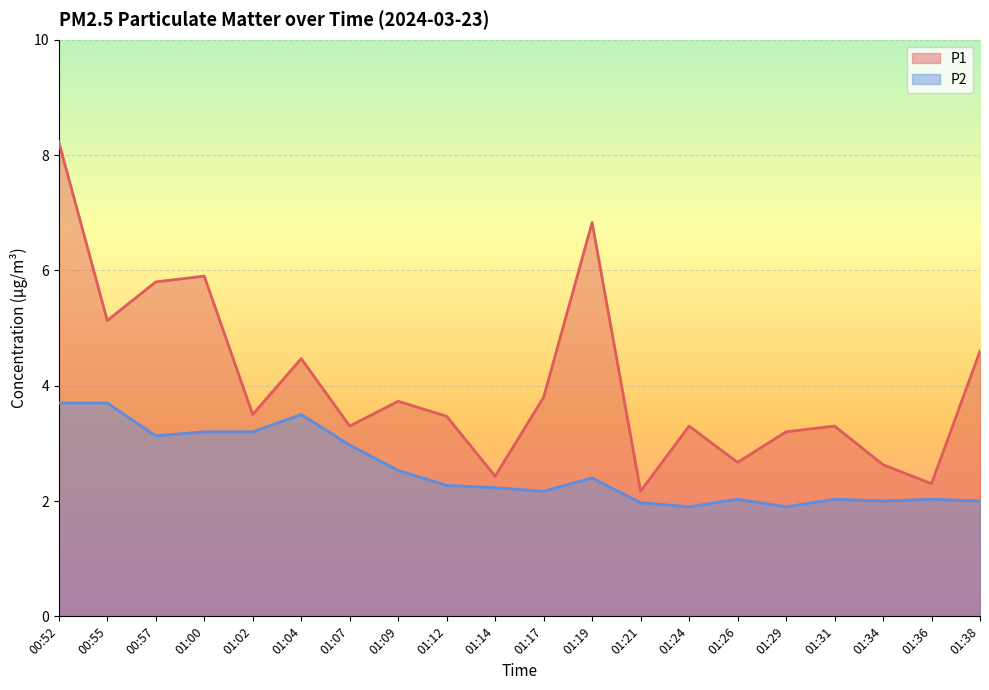

In P1, how many points are higher than both neighbors (excluding endpoints)?

6